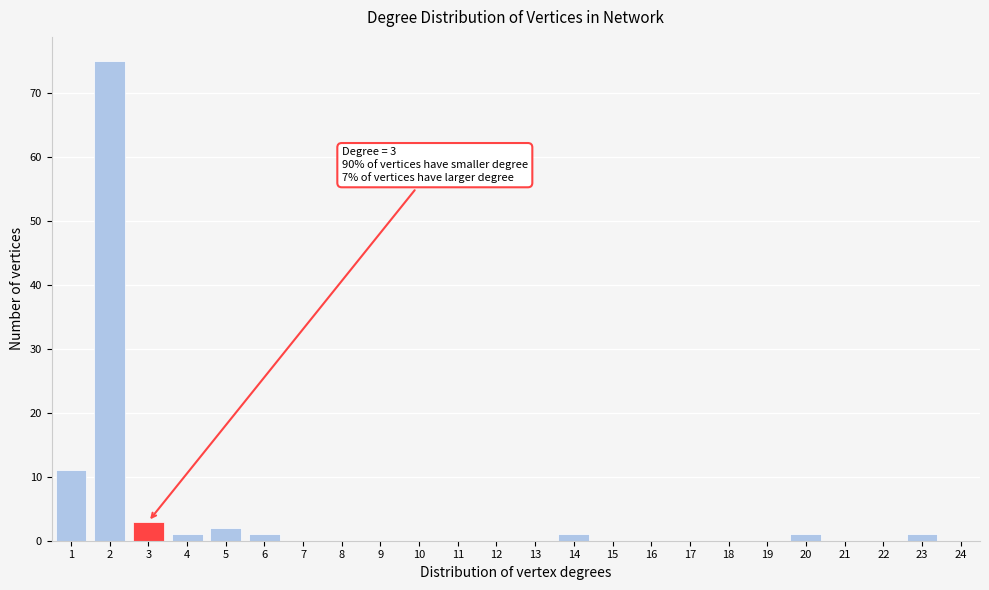

Which range on the x-axis has the tallest bar?

1.5 to 2.5